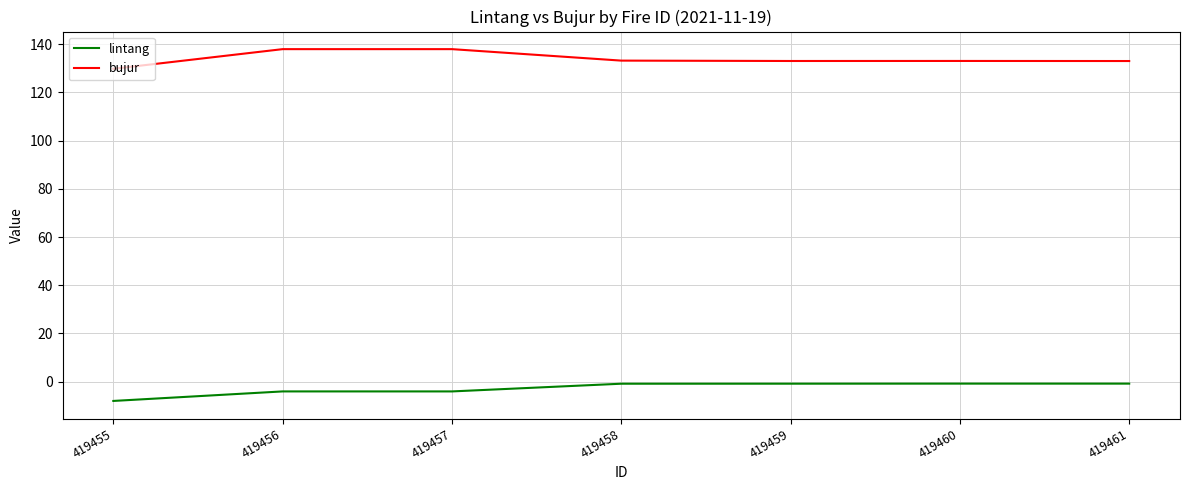

True or false: lintang and bujur cross at least once.

False